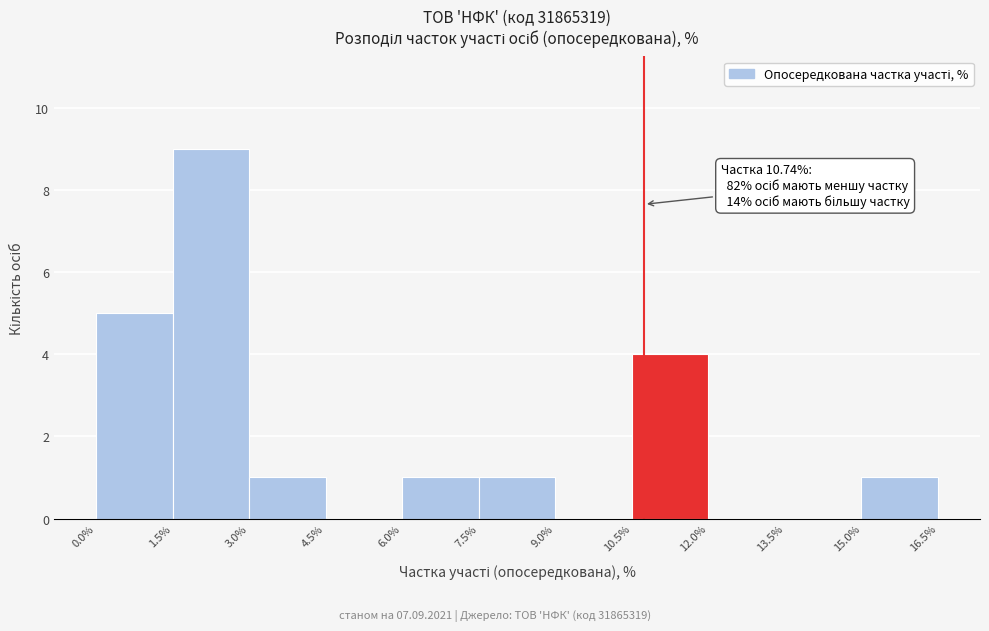

Which range on the x-axis has the tallest bar?

1.5% to 3.0%